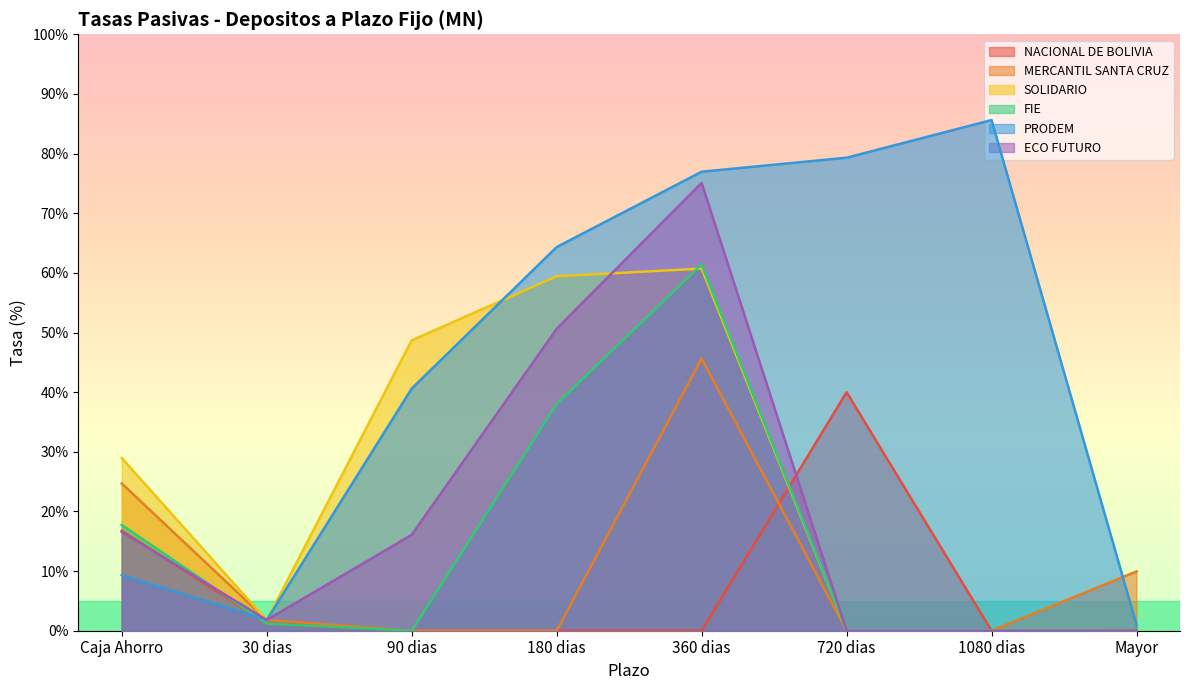

Which series has the largest range (max minus min)?

PRODEM